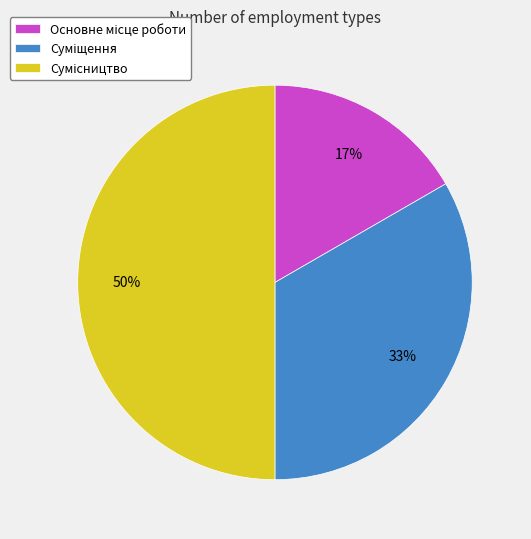

Count the number of slices in the pie.

3